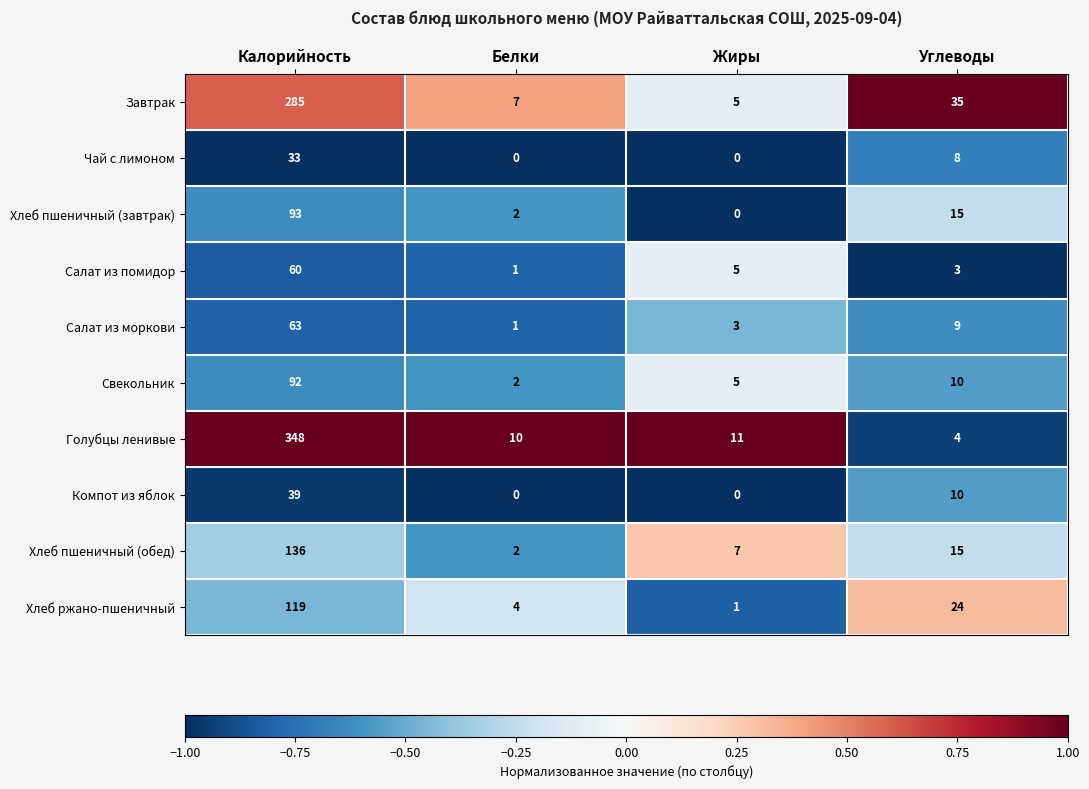

How many categories are shown in the chart?

4